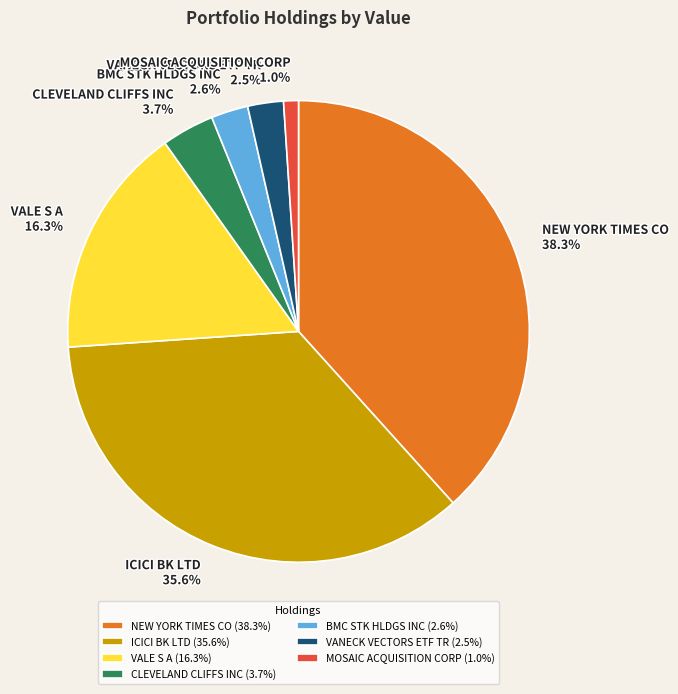

What portion of the pie excludes BMC STK HLDGS INC?

97.4%